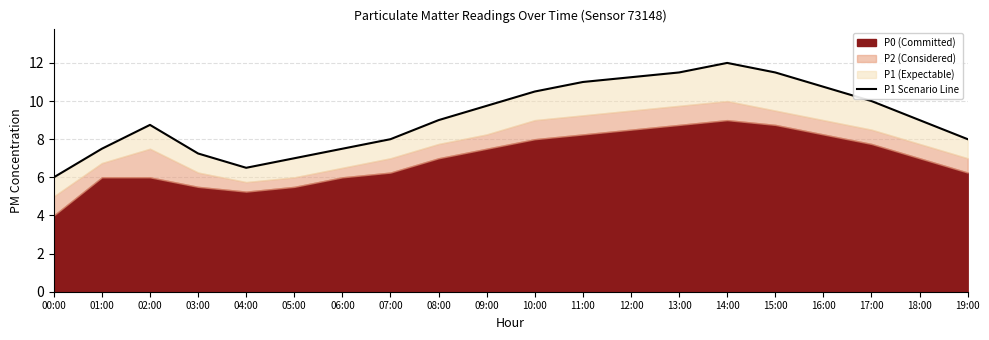

How many data points are less than 9?

9